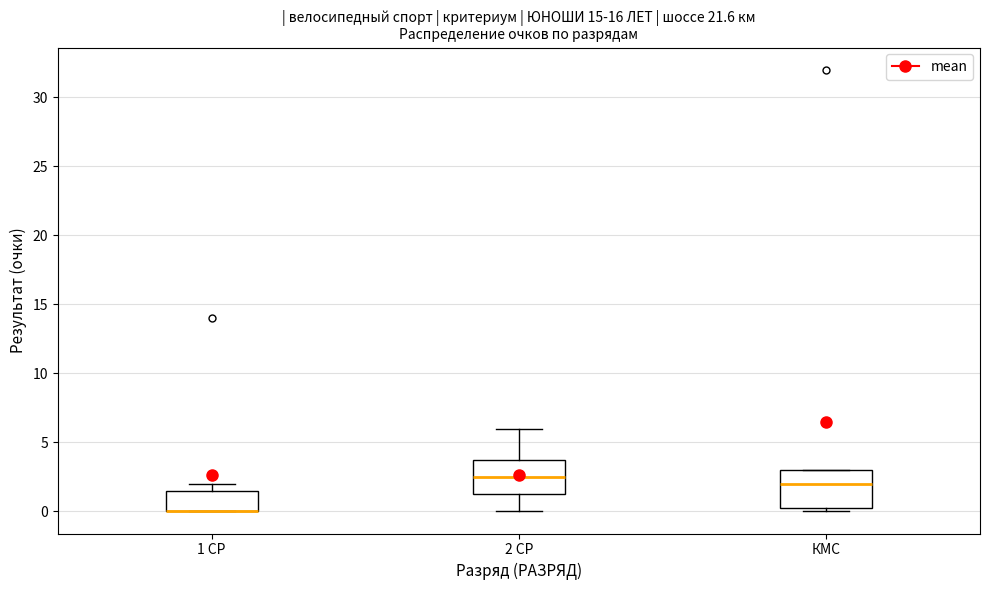

Where is the lower edge of the box for 2 СР on the y-axis? The values are not printed on the chart, so give them approximately, as read against the axis.

1.5